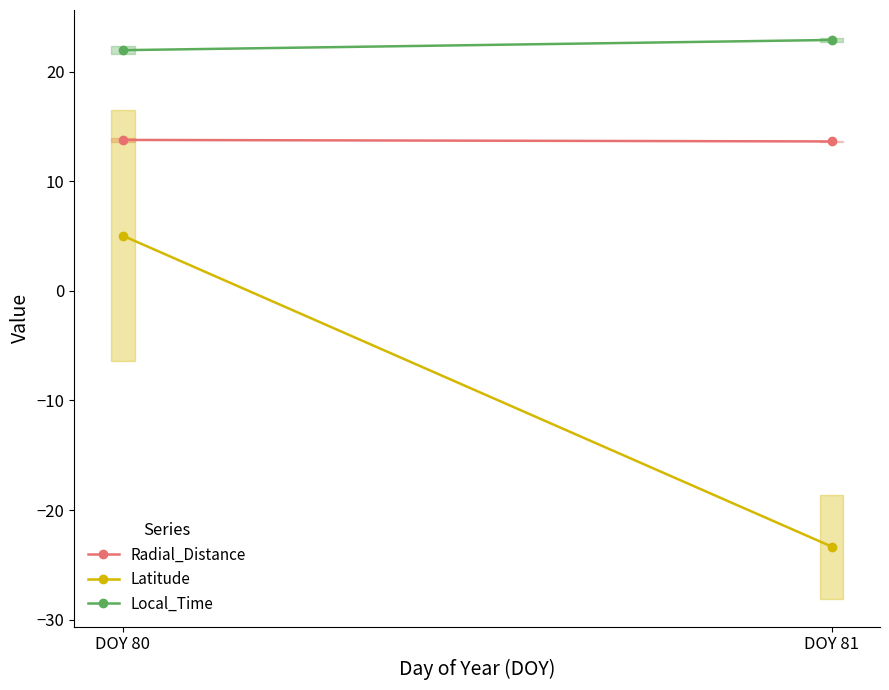

What is the total value across all series at DOY 81?

13.2